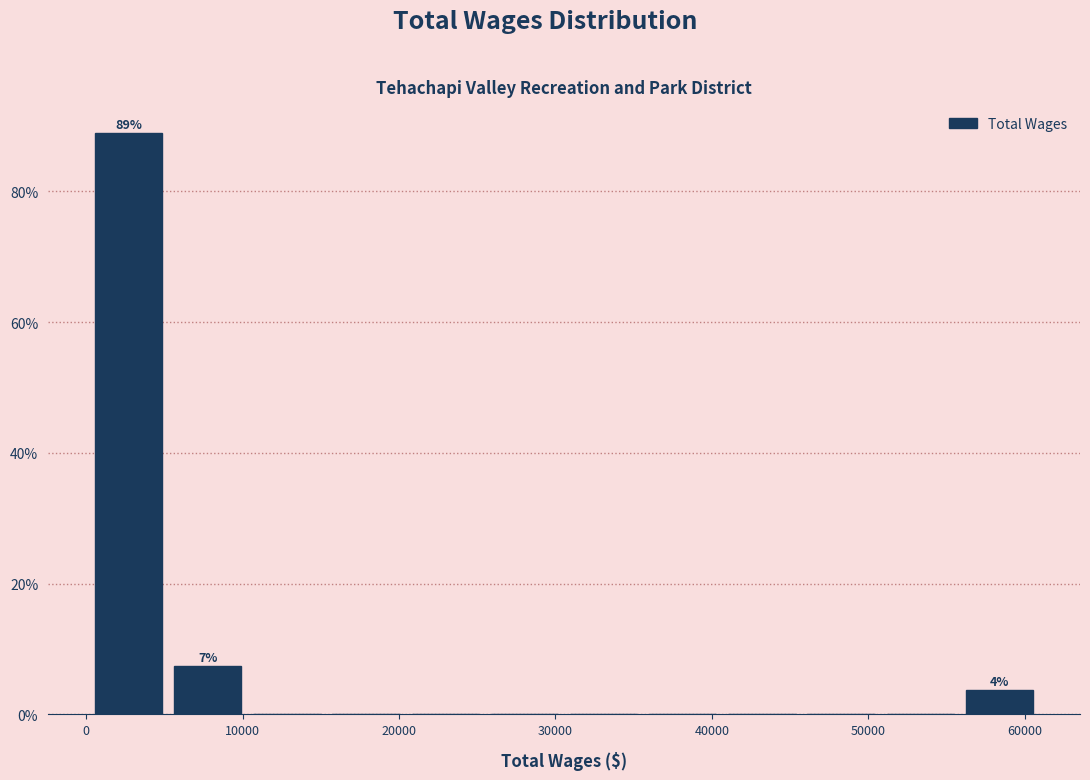

Which range on the x-axis has the tallest bar?

0 to 5000